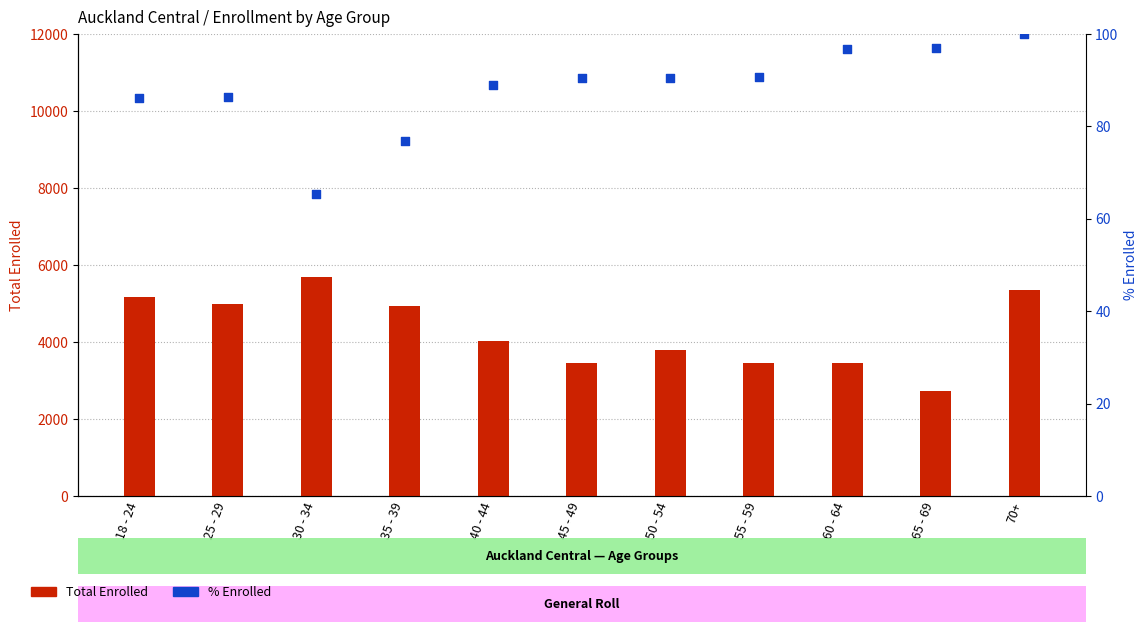

Is the value of % Enrolled at 40 - 44 greater than the value of Total Enrolled at 65 - 69?

No